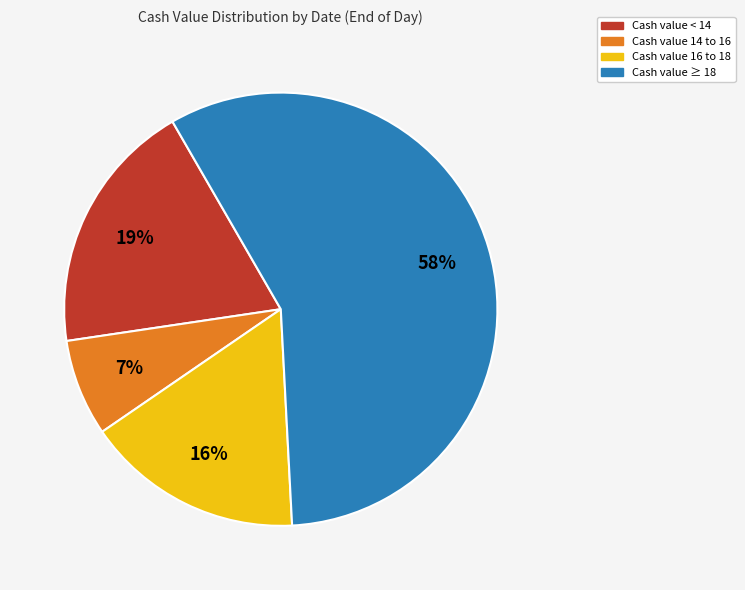

To the nearest percent, what is the average slice percentage?

25%